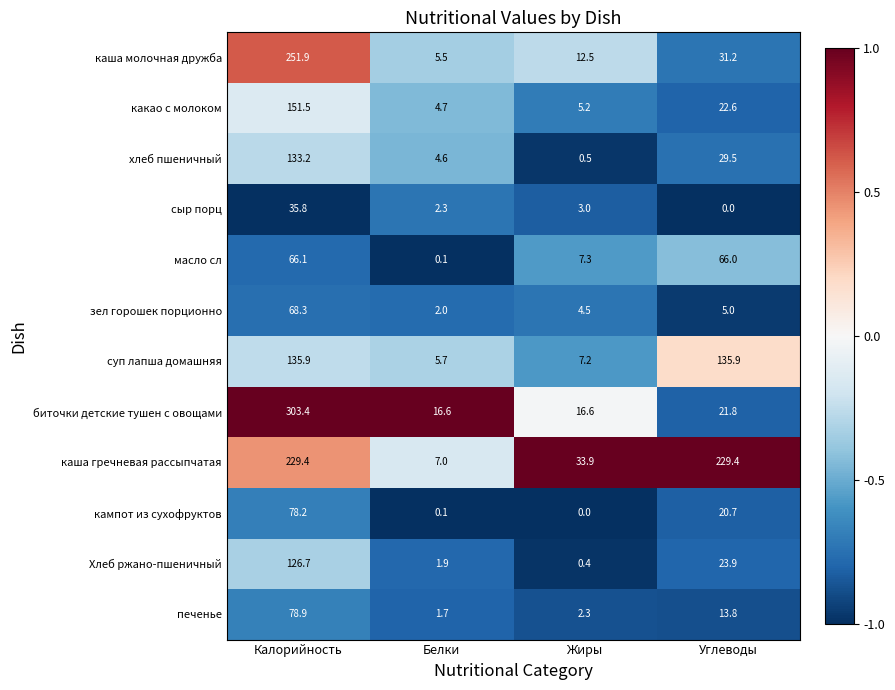

Rank the series by their maximum value, from highest to lowest.

биточки детские тушен с овощами, каша молочная дружба, каша гречневая рассыпчатая, какао с молоком, суп лапша домашняя, хлеб пшеничный, Хлеб ржано-пшеничный, печенье, кампот из сухофруктов, зел горошек порционно, масло сл, сыр порц